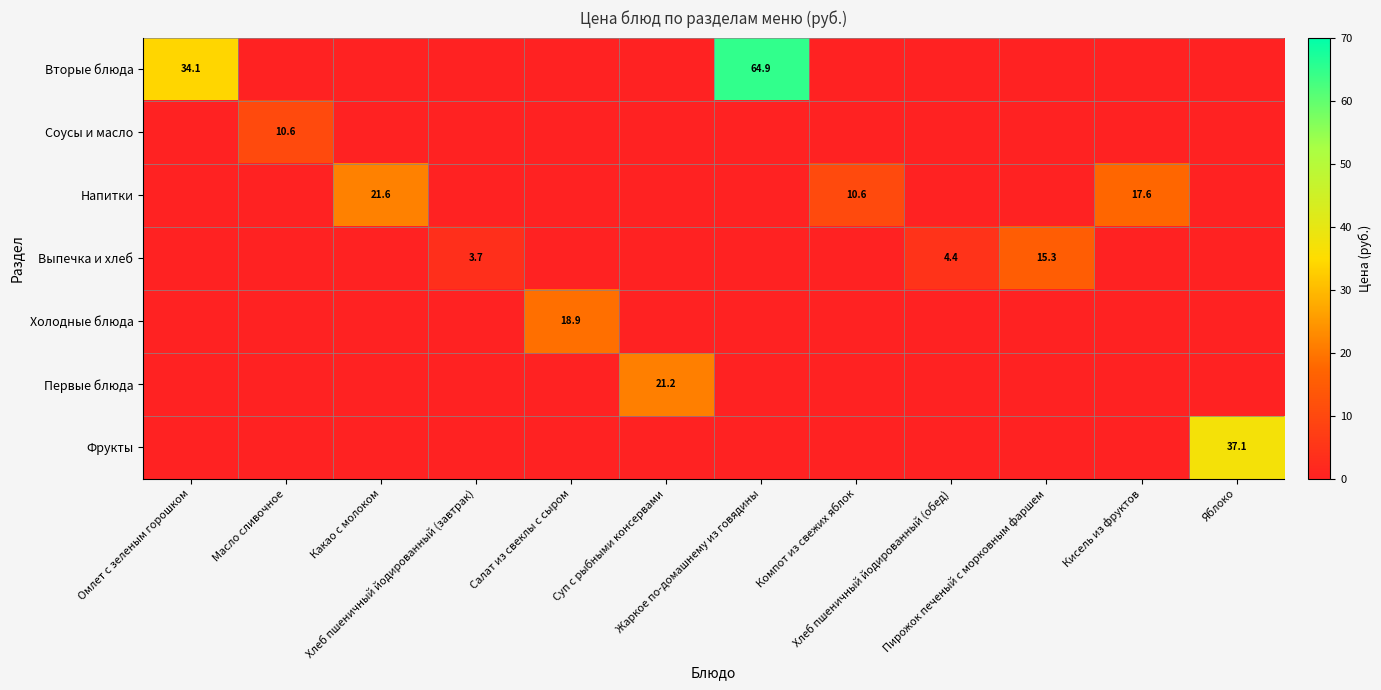

What is the difference between the maximum and second lowest values in the Холодные блюда series?

18.9